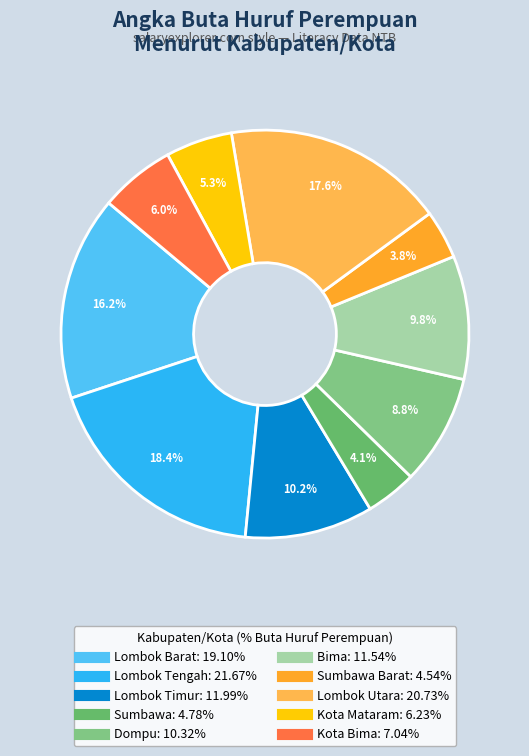

Rank the categories by value from lowest to highest.

Sumbawa Barat, Sumbawa, Kota Mataram, Kota Bima, Dompu, Bima, Lombok Timur, Lombok Barat, Lombok Utara, Lombok Tengah